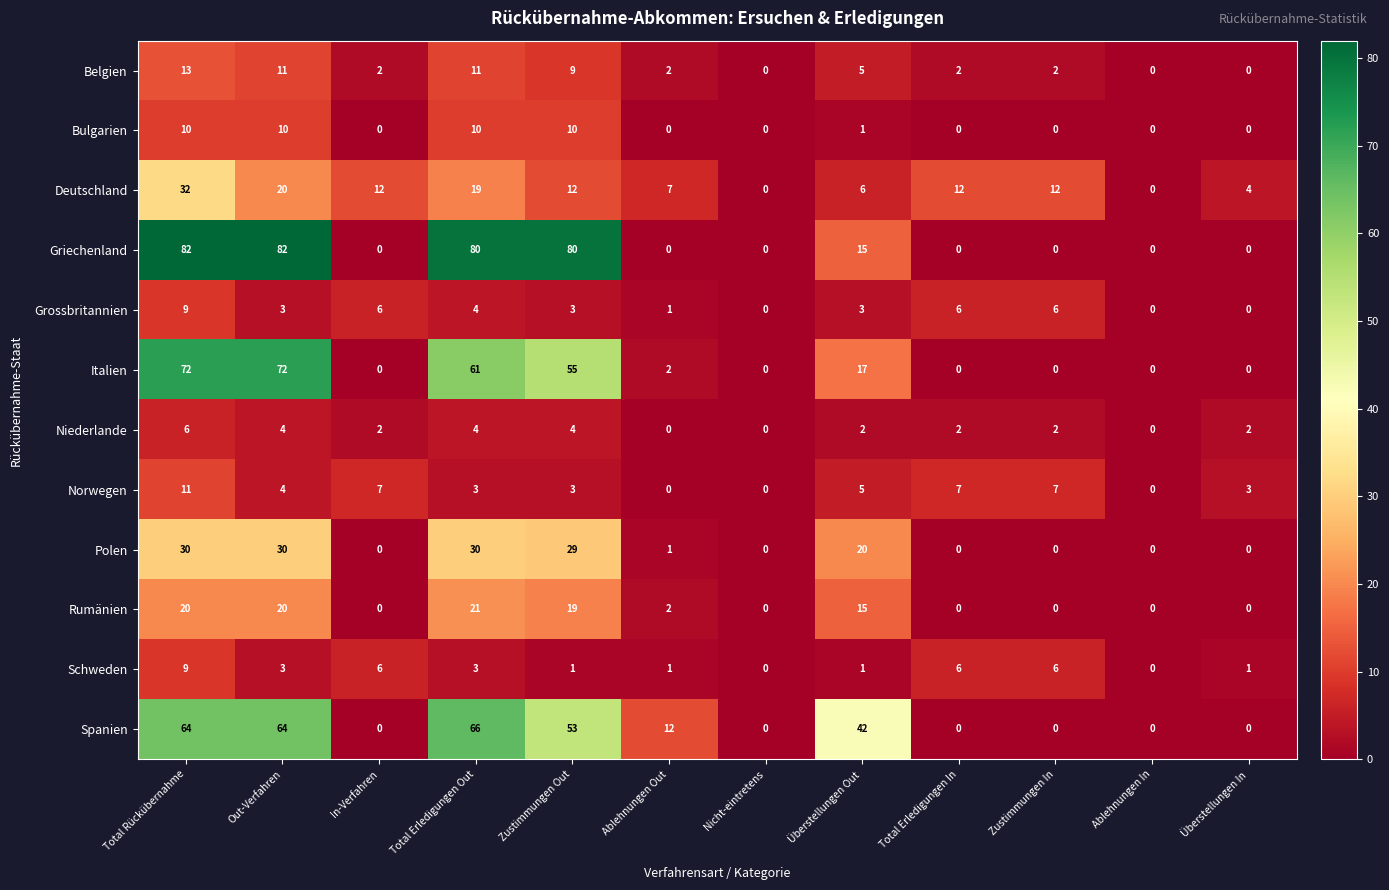

What is the total value across all series at Überstellungen In?

10